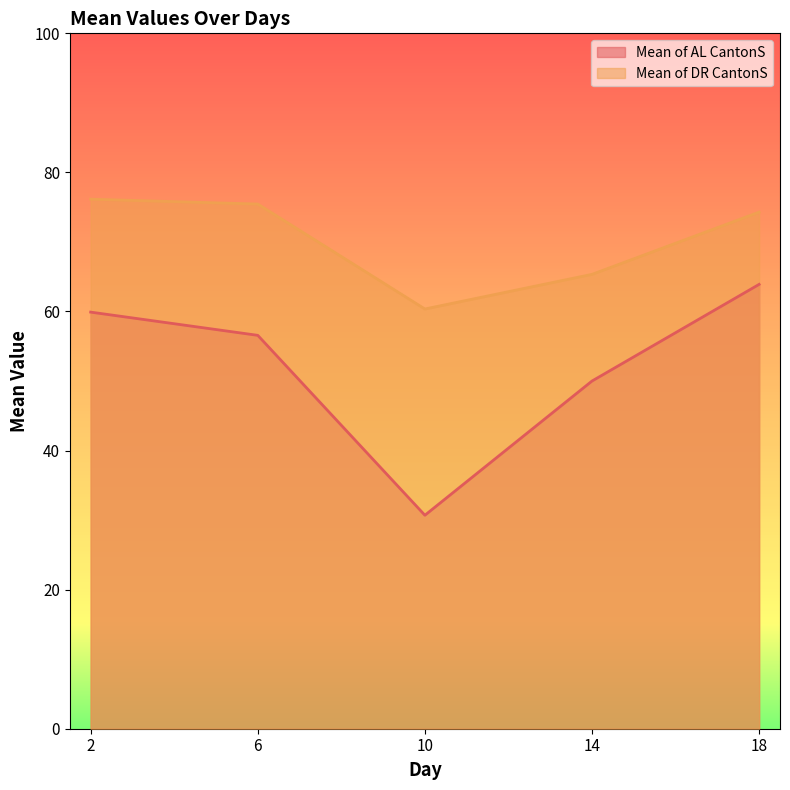

Which series has the largest total across all categories?

Mean of DR CantonS